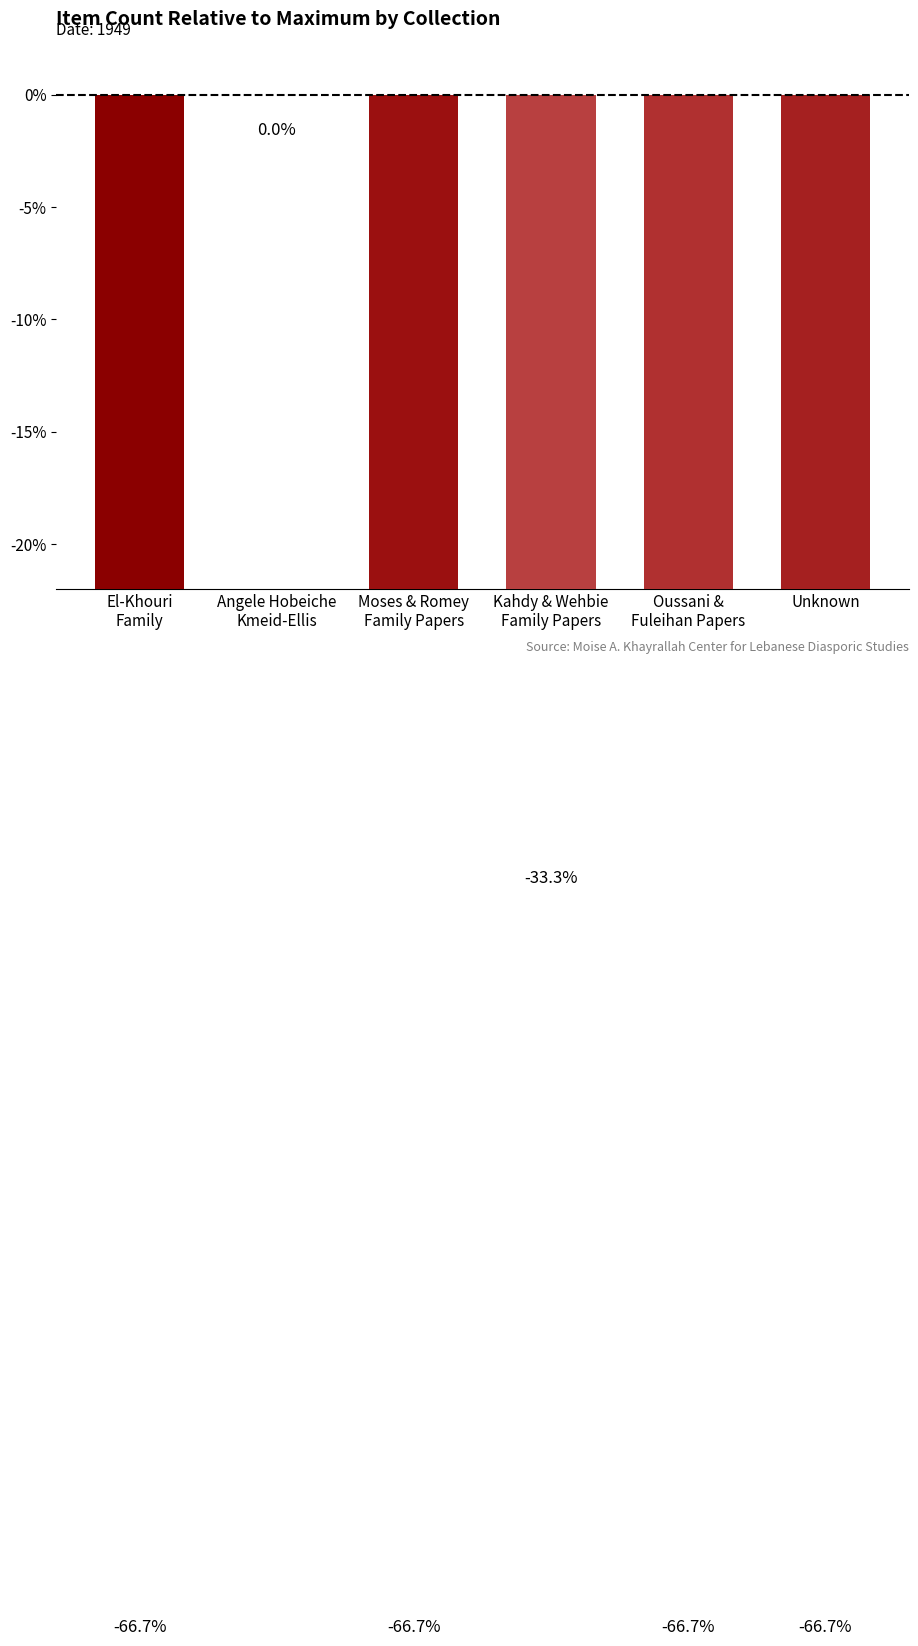

What is the minimum value shown in the chart?

-0.7